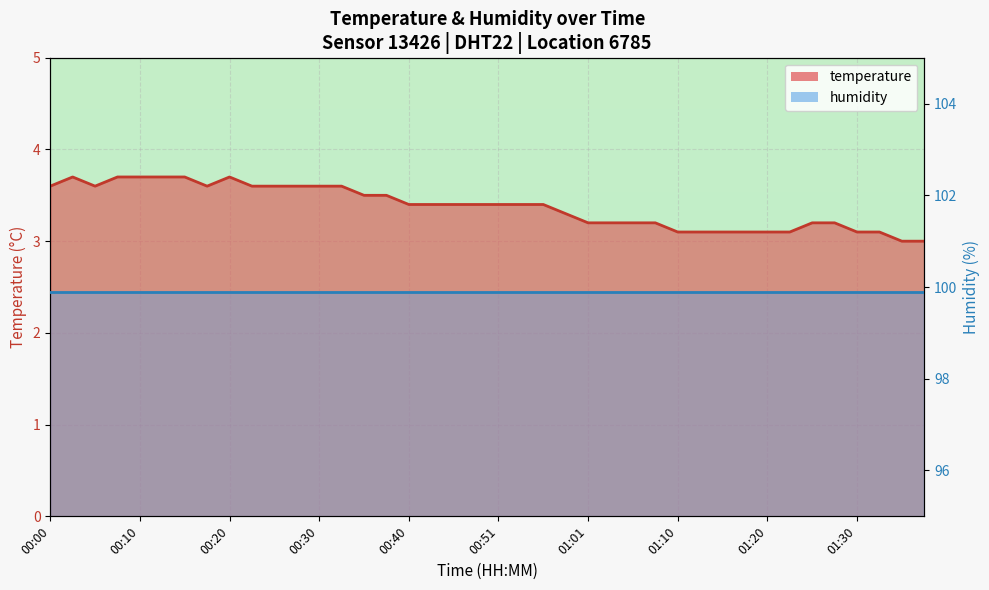

At which label is the value closest to 3?

01:35